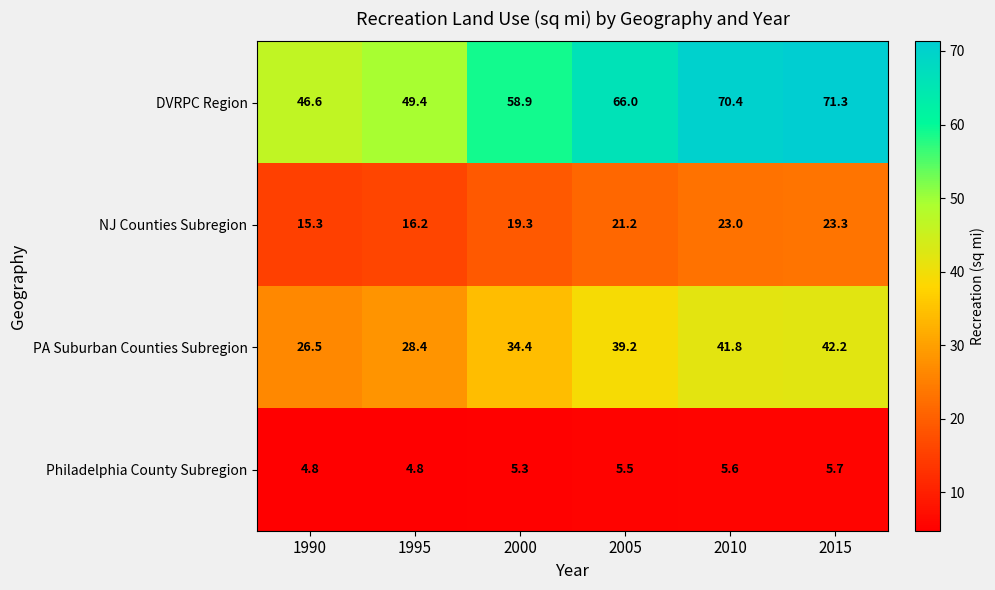

What is the average value of the PA Suburban Counties Subregion series?

35.4